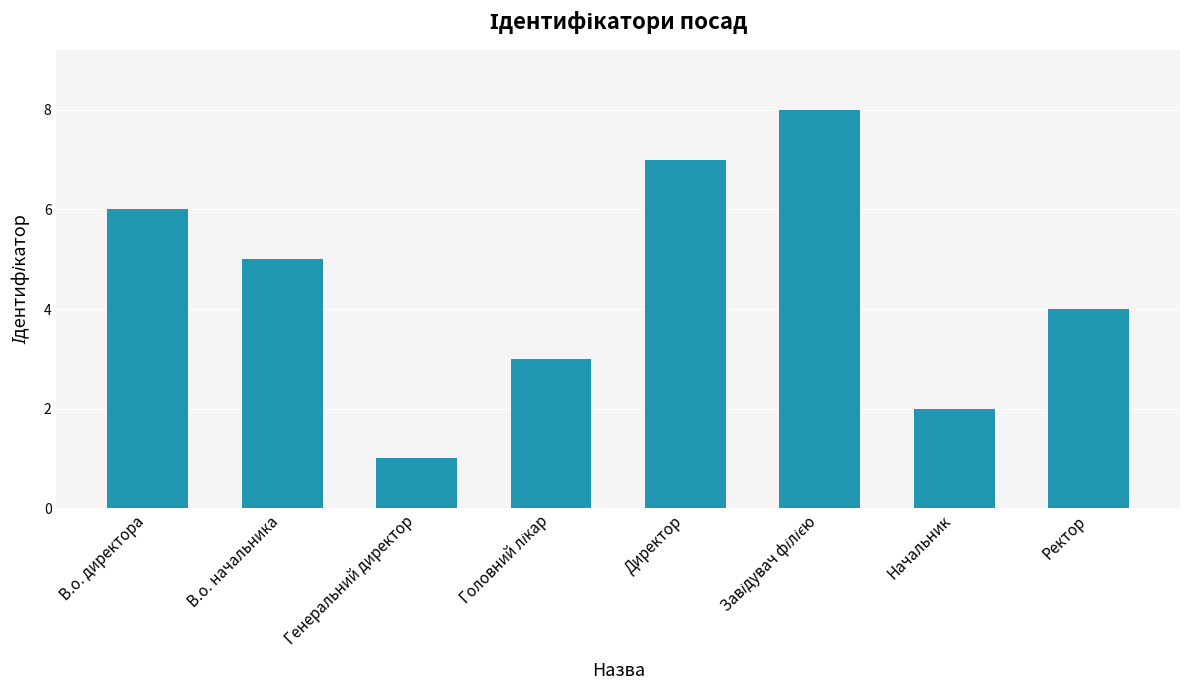

Is it true that the value at Начальник is 2?

True